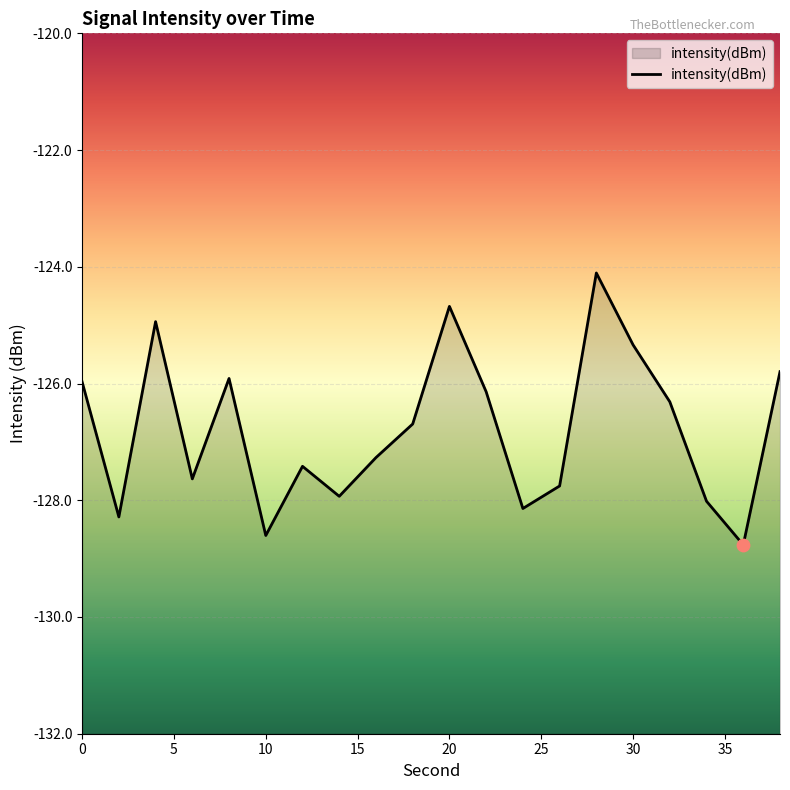

Between 2 and 8, which is larger?

8